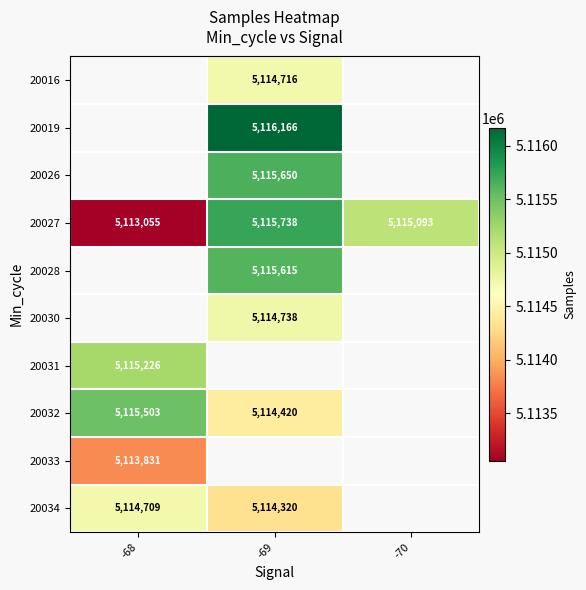

Count the number of data series in this chart.

10